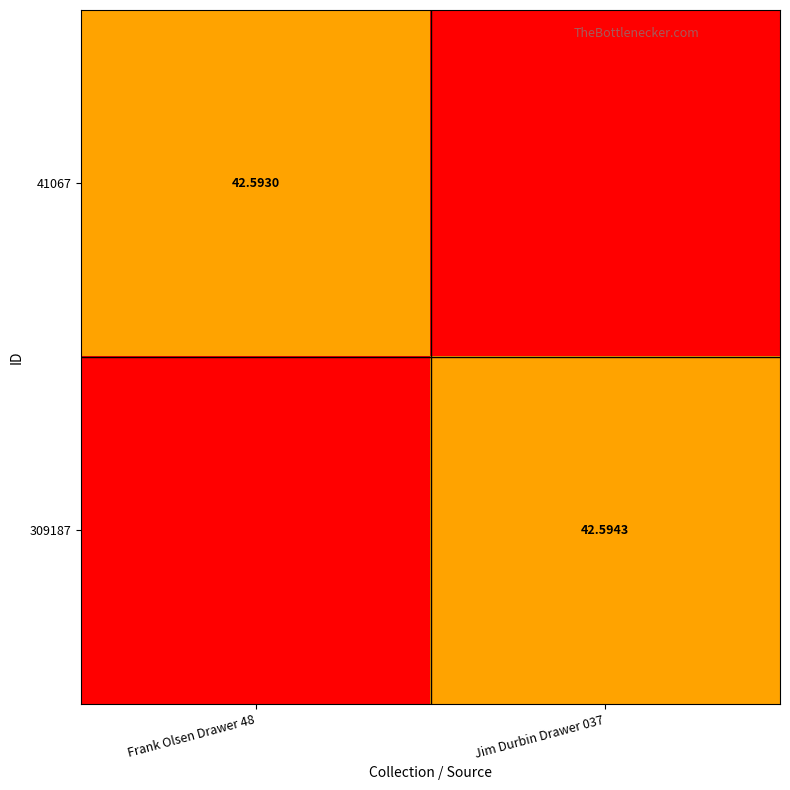

Is the value of 41067 at Frank Olsen Drawer 48 greater than the value of 309187 at Jim Durbin Drawer 037?

No